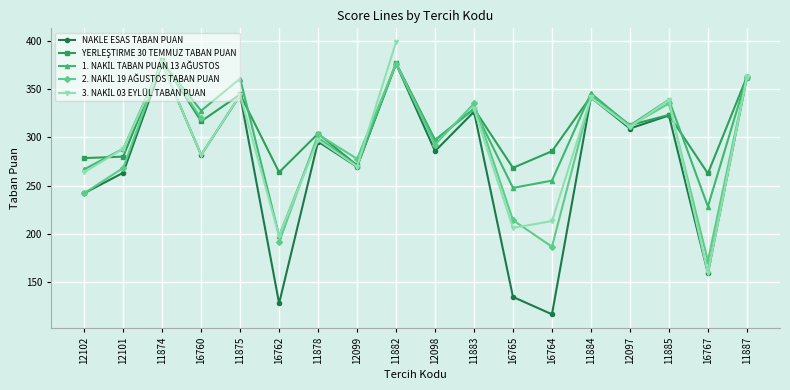

What is the difference between the maximum and minimum values in the 1. NAKİL TABAN PUAN 13 AĞUSTOS series?

180.0